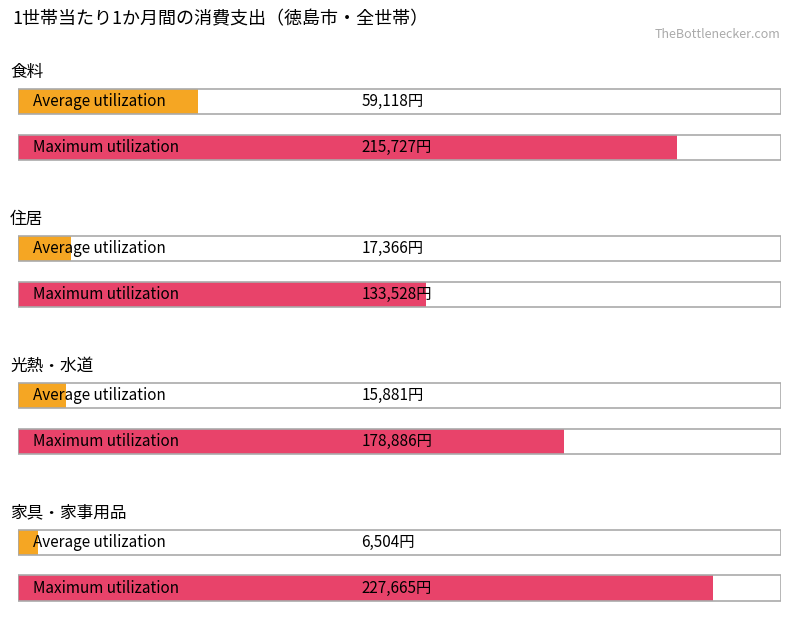

Is it true that Average utilization equals 8918 at 家具・家事用品?

False